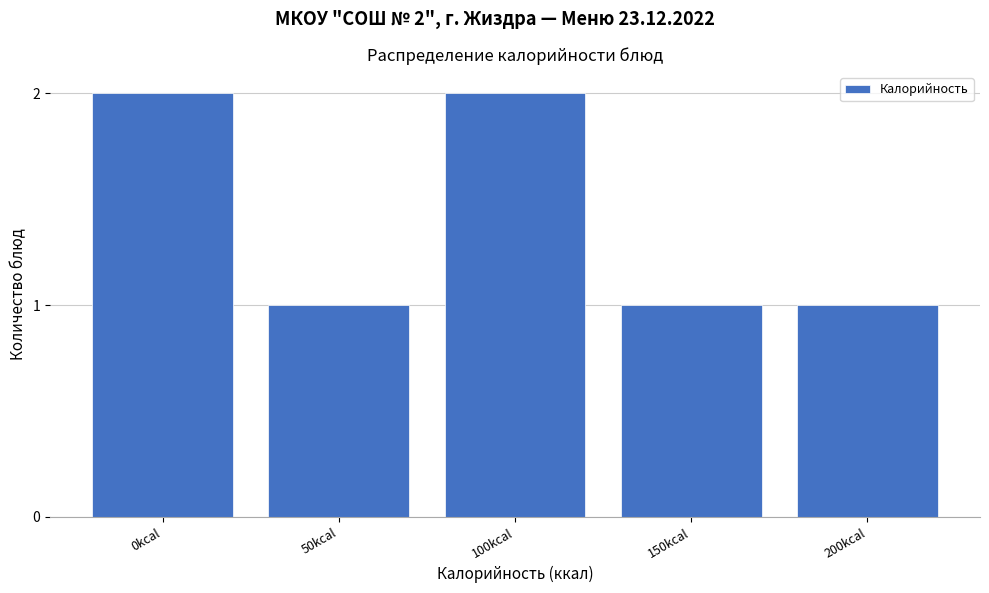

Reading left to right, what are all the values shown in this chart?

0kcal=2	50kcal=1	100kcal=2	150kcal=1	200kcal=1